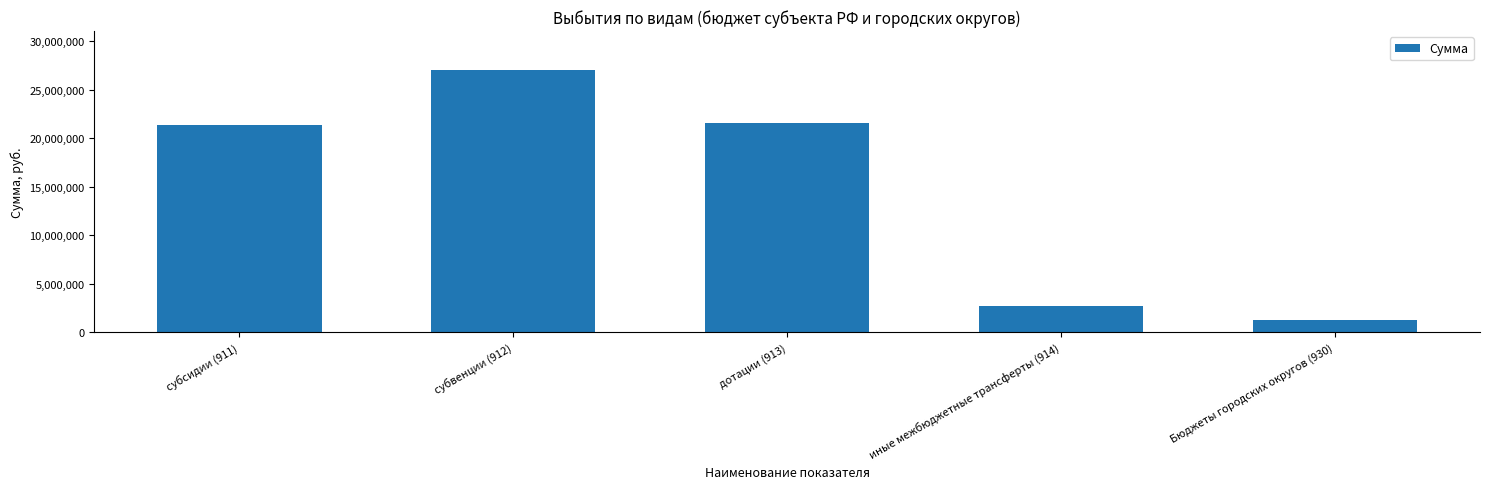

What is the minimum value shown in the chart?

1272168.7